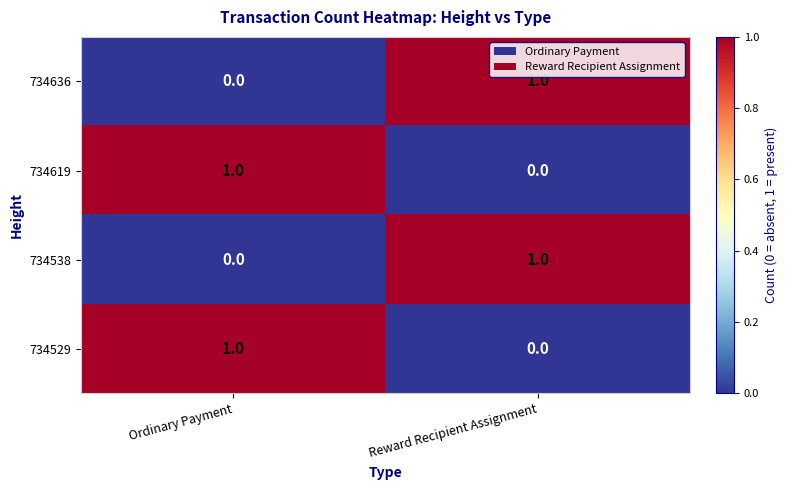

List the labels in order of 734636 value, largest first.

Reward Recipient Assignment, Ordinary Payment